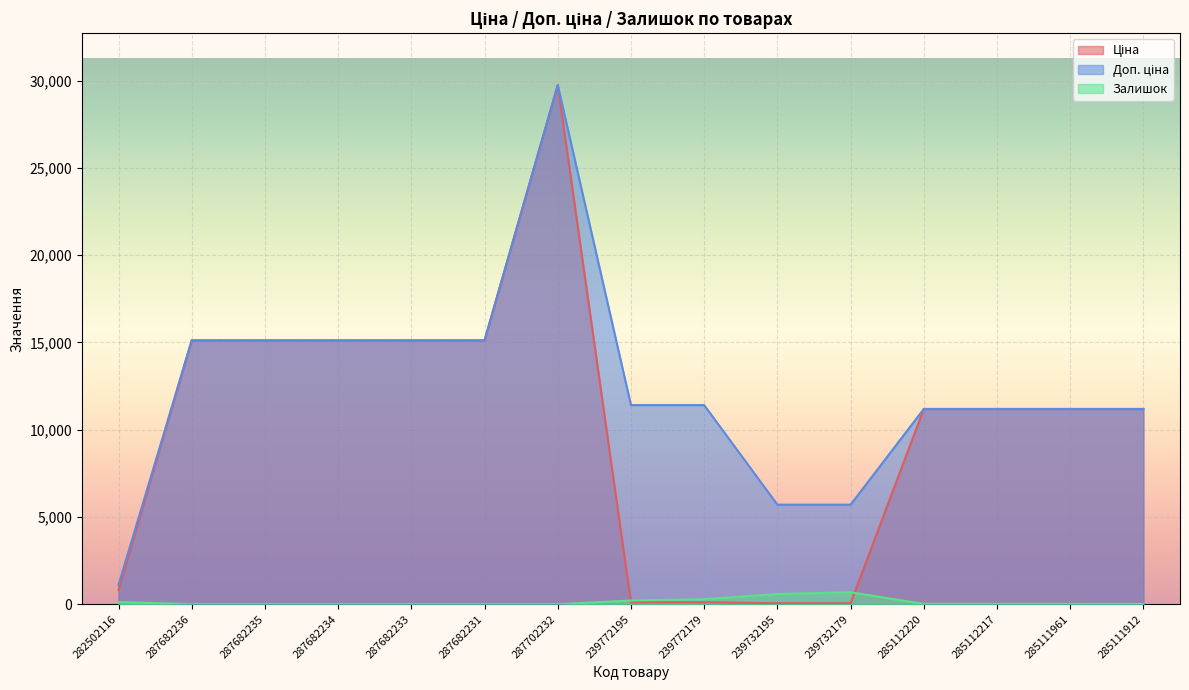

Reading right to left, list all the values displayed in this chart.

Ціна: 285111912=11188.2	285111961=11188.2	285112217=11188.2	285112220=11188.2	239732179=57.0	239732195=57.0	239772179=114.1	239772195=114.1	287702232=29747.2	287682231=15120.0	287682233=15120.0	287682234=15120.0	287682235=15120.0	287682236=15120.0	282502116=818.5
Доп. ціна: 285111912=11188.2	285111961=11188.2	285112217=11188.2	285112220=11188.2	239732179=5705.0	239732195=5705.0	239772179=11410.0	239772195=11410.0	287702232=29747.2	287682231=15120.0	287682233=15120.0	287682234=15120.0	287682235=15120.0	287682236=15120.0	282502116=1109.2
Залишок: 285111912=15.0	285111961=17.0	285112217=17.0	285112220=17.0	239732179=686.0	239732195=588.0	239772179=290.0	239772195=214.0	287702232=0.0	287682231=0.0	287682233=0.0	287682234=0.0	287682235=0.0	287682236=0.0	282502116=125.0